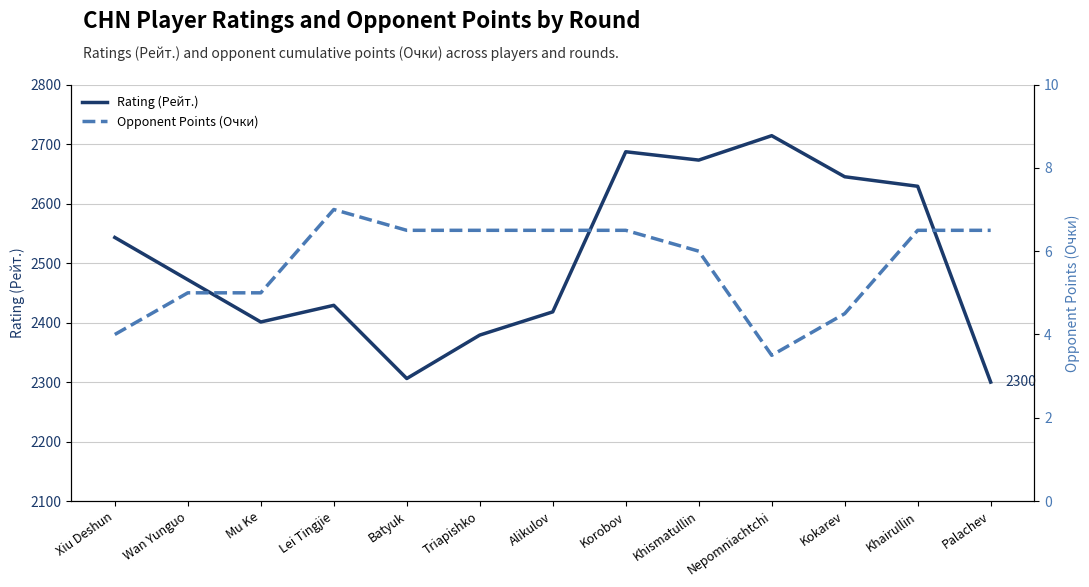

List the series in order of their overall mean, highest first.

Rating (Рейт.), Opponent Points (Очки)